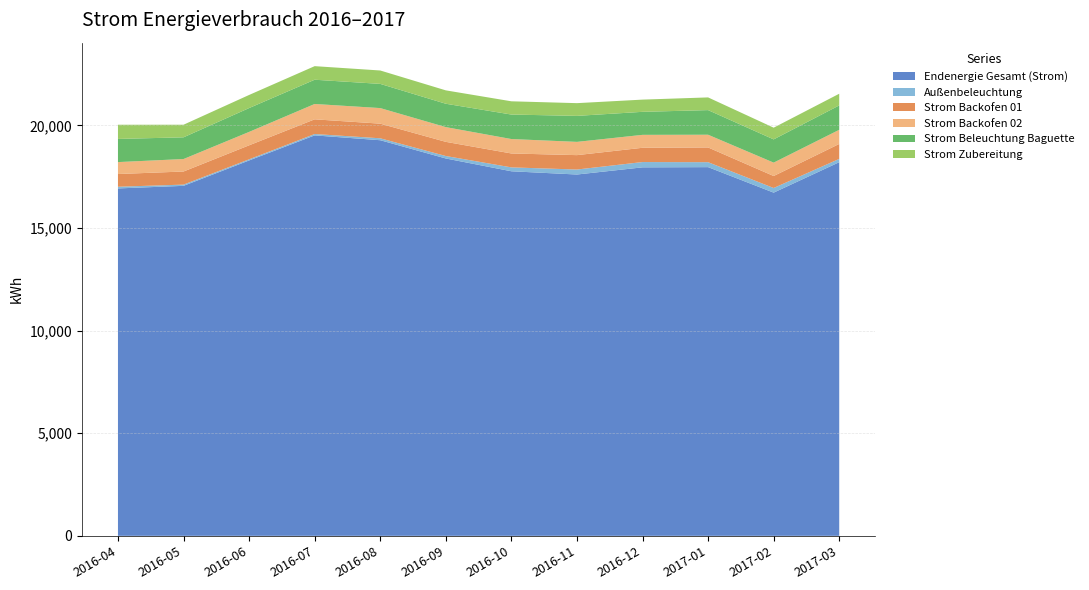

Reading right to left, extract all data points from this chart.

Endenergie Gesamt (Strom): 18203.2	16720.4	17963.0	17952.7	17603.4	17761.0	18384.6	19274.2	19509.5	18288.6	17051.3	16925.5
Außenbeleuchtung: 161.3	225.9	241.0	258.0	242.9	189.9	120.2	93.9	66.7	55.3	60.1	82.1
Strom Backofen 01: 728.0	584.1	718.0	695.2	701.3	678.0	690.1	713.1	716.2	682.0	638.4	619.7
Strom Backofen 02: 689.2	652.1	619.8	630.0	646.0	702.9	717.6	759.0	747.8	653.2	608.1	581.2
Strom Beleuchtung Baguette: 1188.3	1132.2	1199.2	1121.5	1266.4	1192.9	1138.5	1178.2	1181.3	1161.5	1057.4	1128.4
Strom Zubereitung: 568.9	569.9	618.8	594.8	620.0	645.6	652.3	653.1	661.3	638.4	613.8	691.3